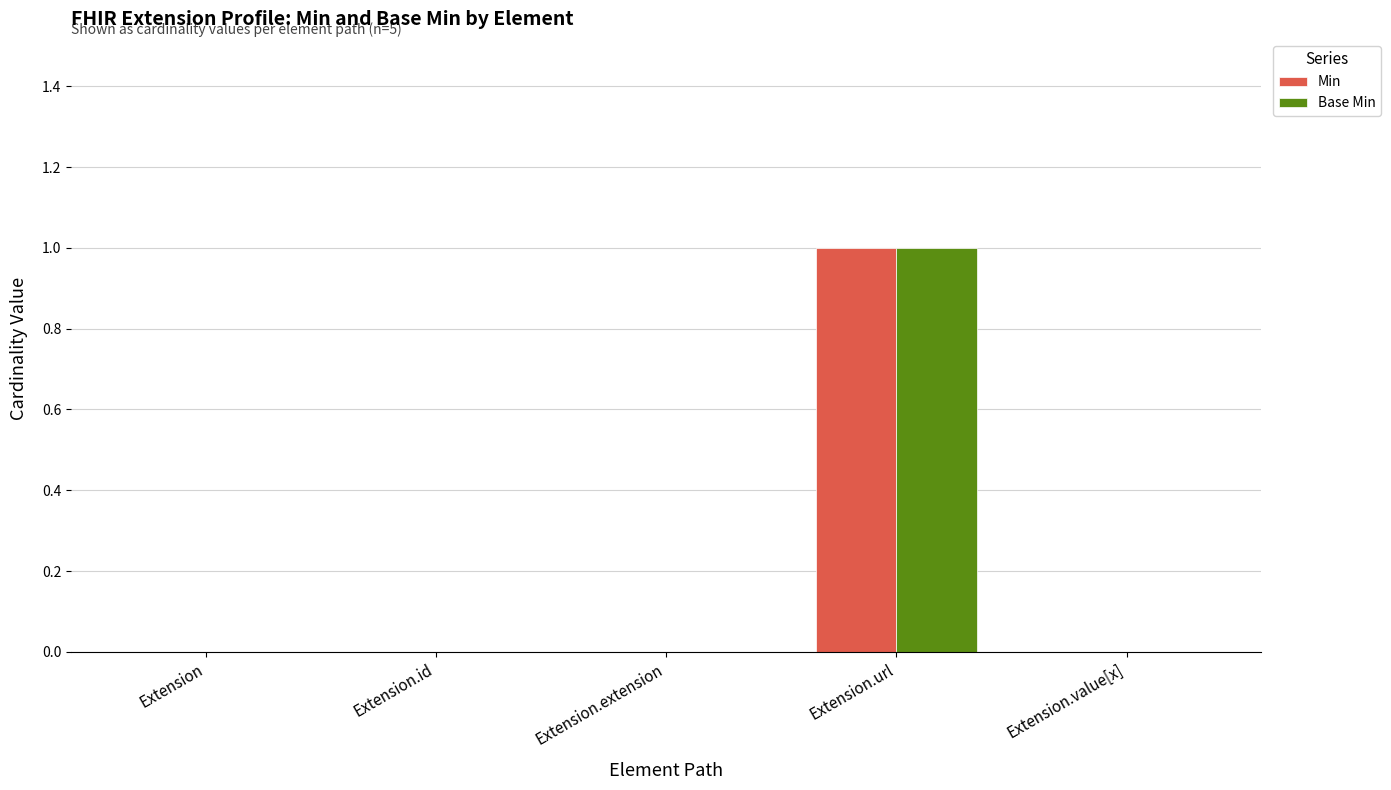

Is it true that Min equals 1 at Extension.value[x]?

False